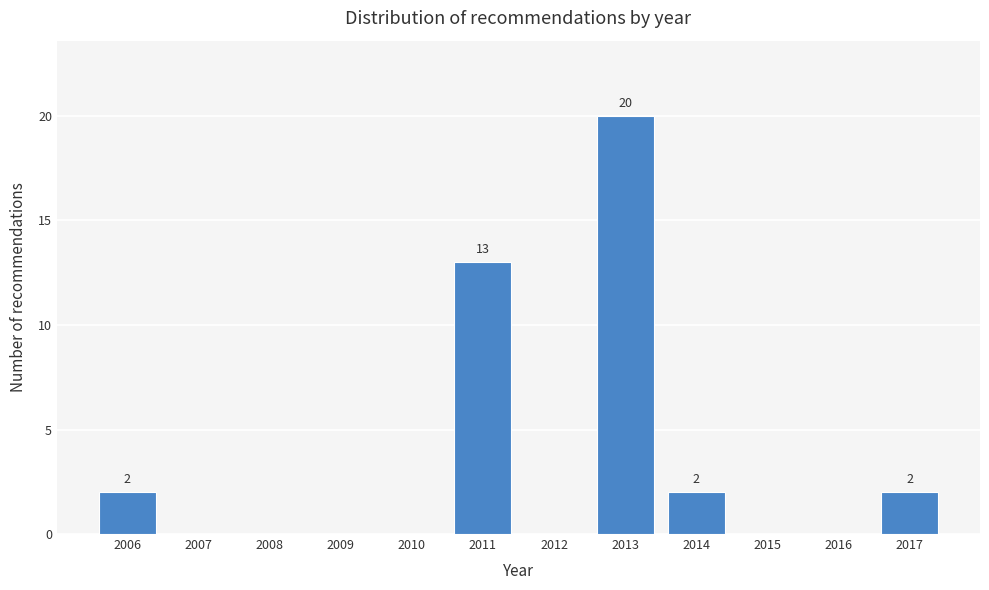

Reading left to right, extract all data points from this chart.

2006=2	2007=0	2008=0	2009=0	2010=0	2011=13	2012=0	2013=20	2014=2	2015=0	2016=0	2017=2